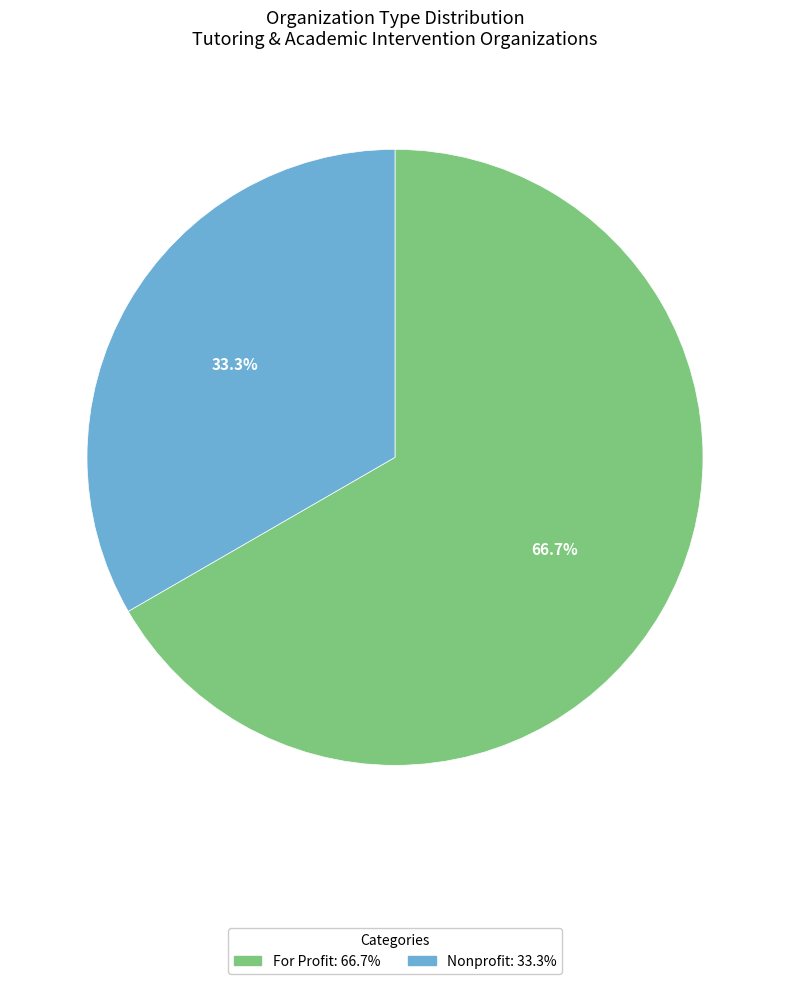

Which category has the smallest portion of the pie?

Nonprofit